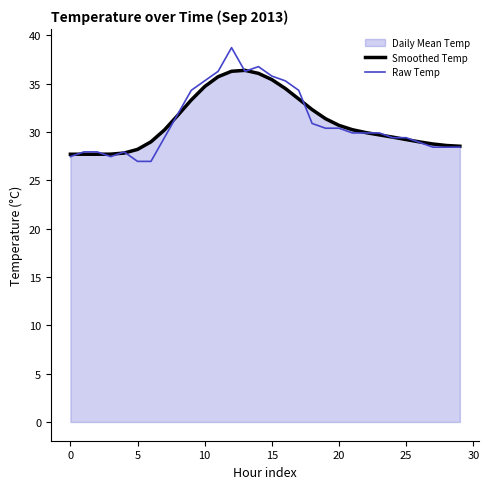

What is the minimum value for Smoothed Temp?

27.7